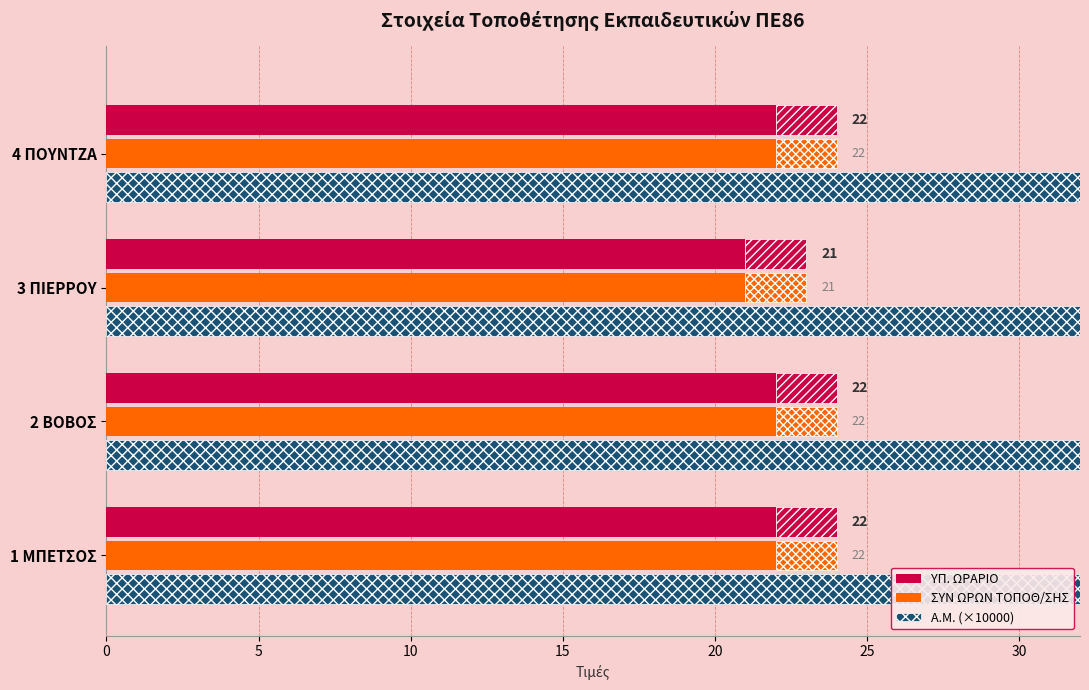

Reading left to right, list all the values displayed in this chart.

ΥΠ. ΩΡΑΡΙΟ: 22.0	22.0	21.0	22.0
ΣΥΝ ΩΡΩΝ ΤΟΠΟΘ/ΣΗΣ: 22.0	22.0	21.0	22.0
Α.Μ. (×10000): 440.0	463.7	384.8	464.2